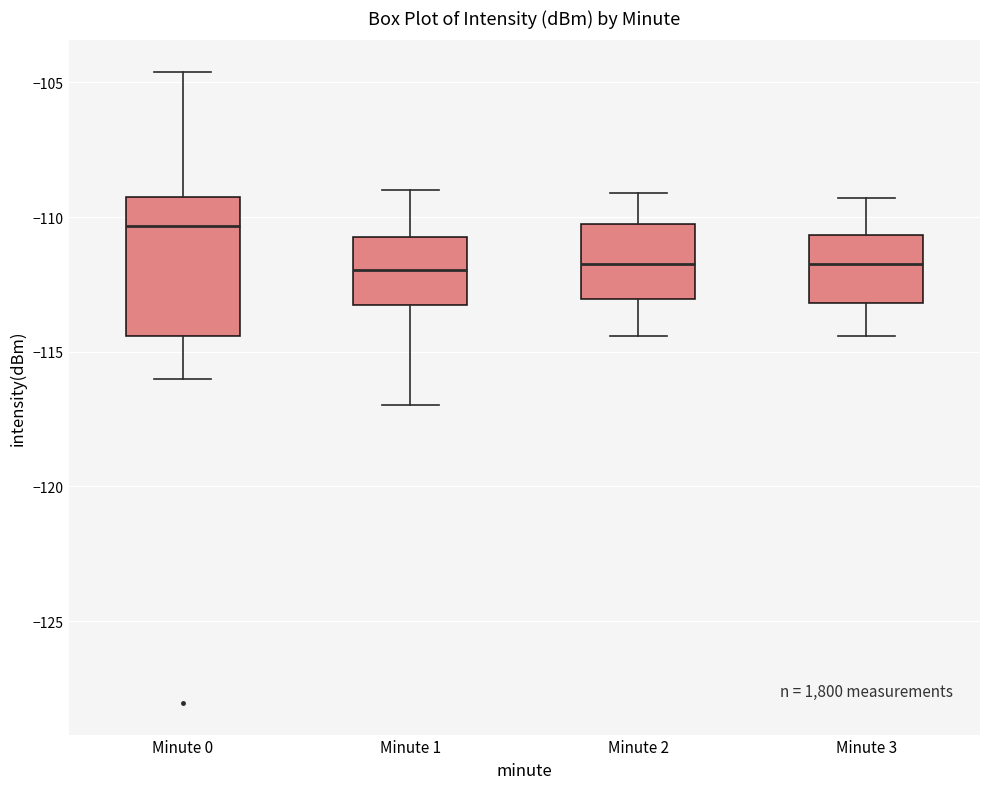

Where does the lower whisker of the box for Minute 1 end on the y-axis? The values are not printed on the chart, so give them approximately, as read against the axis.

-117.0